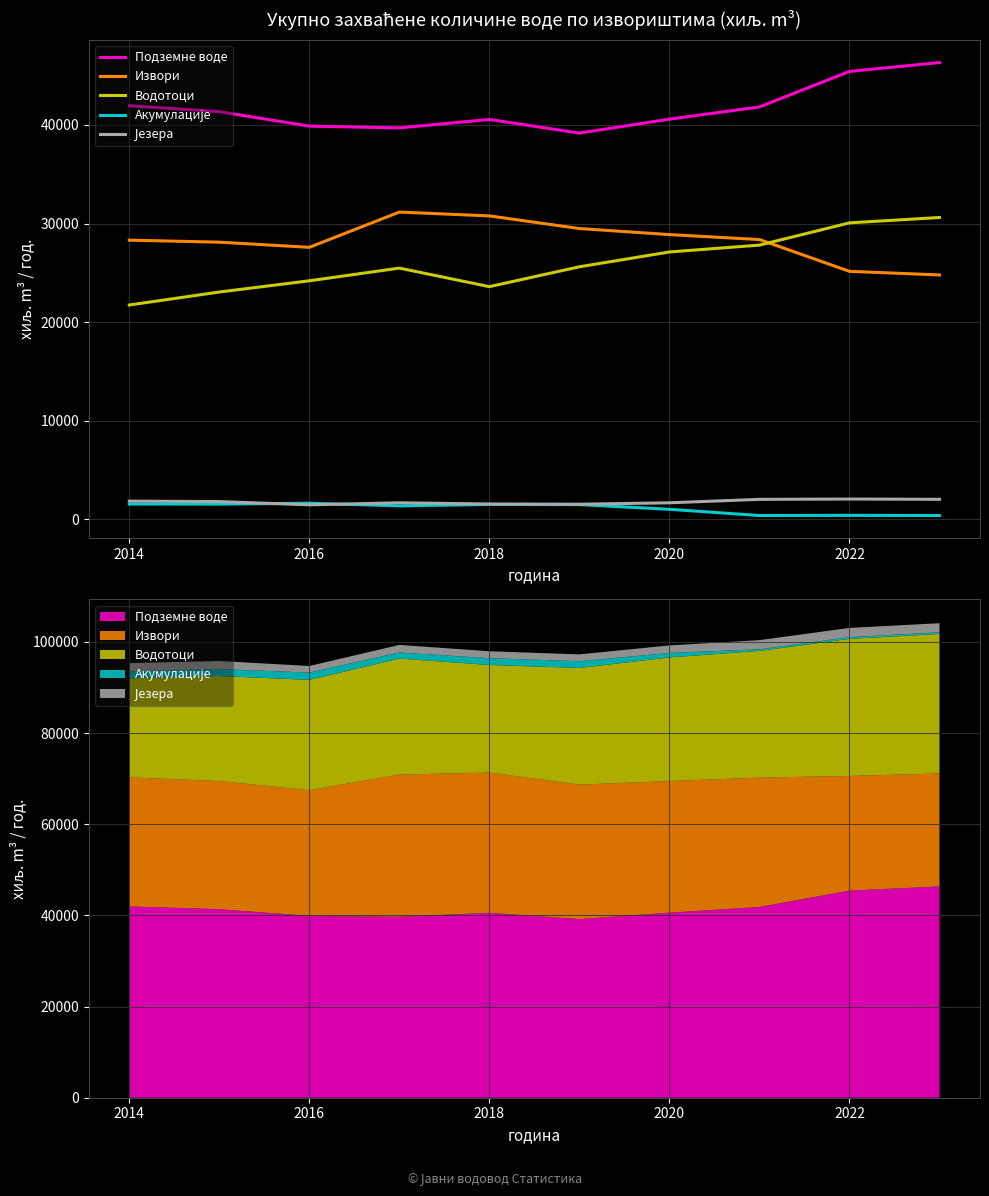

True or false: Акумулације and Подземне воде cross at least once.

False